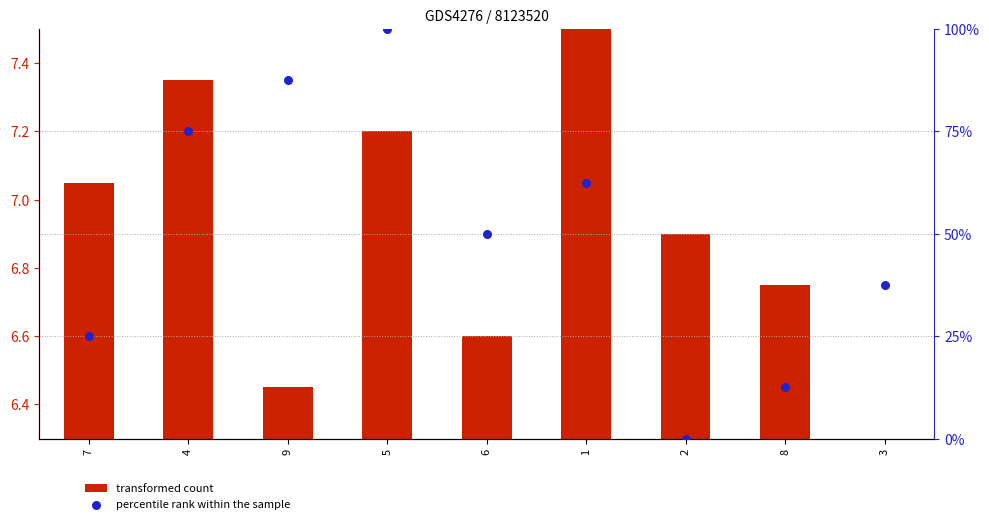

At how many categories does at least one series exceed 72?

3